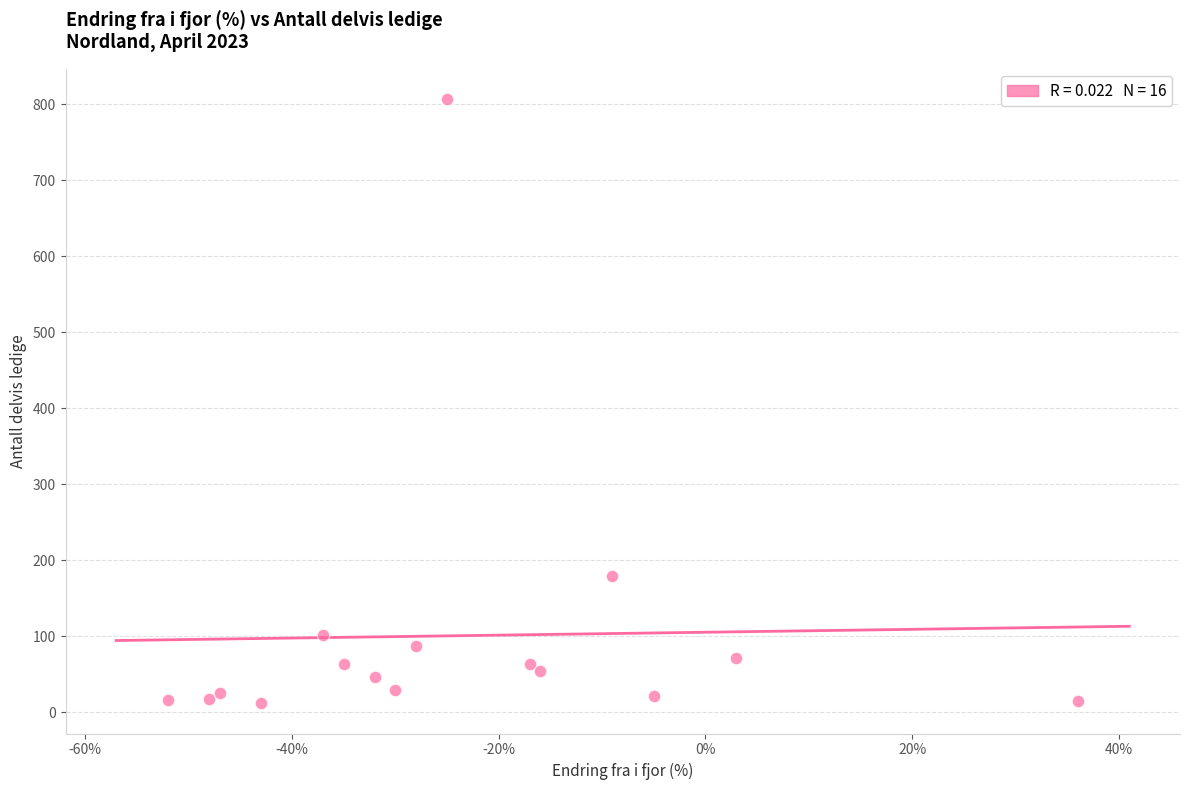

What is the range of X values (max minus min)?

88